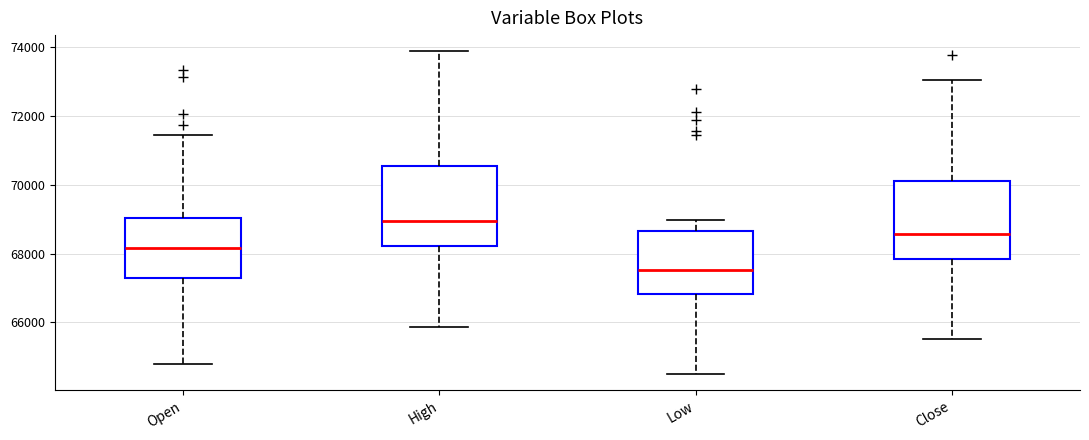

Reading left to right, read every box against the y-axis: the position of its median line, the range the box covers, and the ends of its whiskers. The values are not printed on the chart, so give them approximately, as read against the axis.

Open: median 68200, box 67400 to 69000, whiskers 64800 to 71400
High: median 69000, box 68200 to 70600, whiskers 65800 to 73800
Low: median 67600, box 66800 to 68600, whiskers 64400 to 69000
Close: median 68600, box 67800 to 70200, whiskers 65600 to 73000